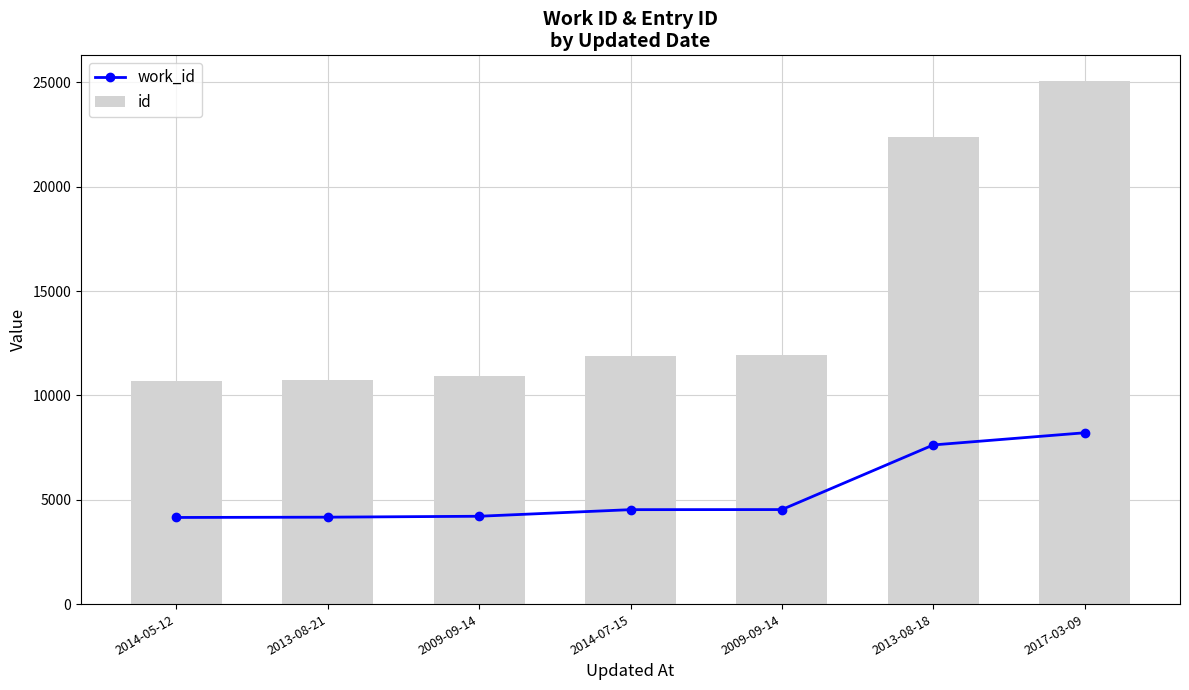

List the series in order of their peak value, highest first.

id, work_id